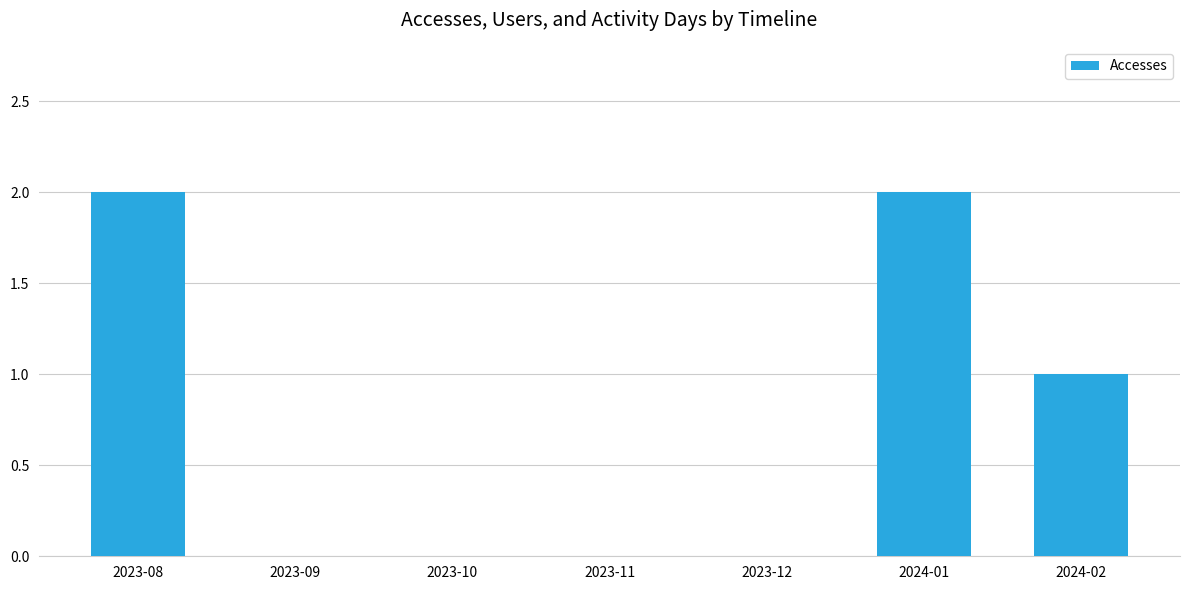

What is the sum of all values?

5